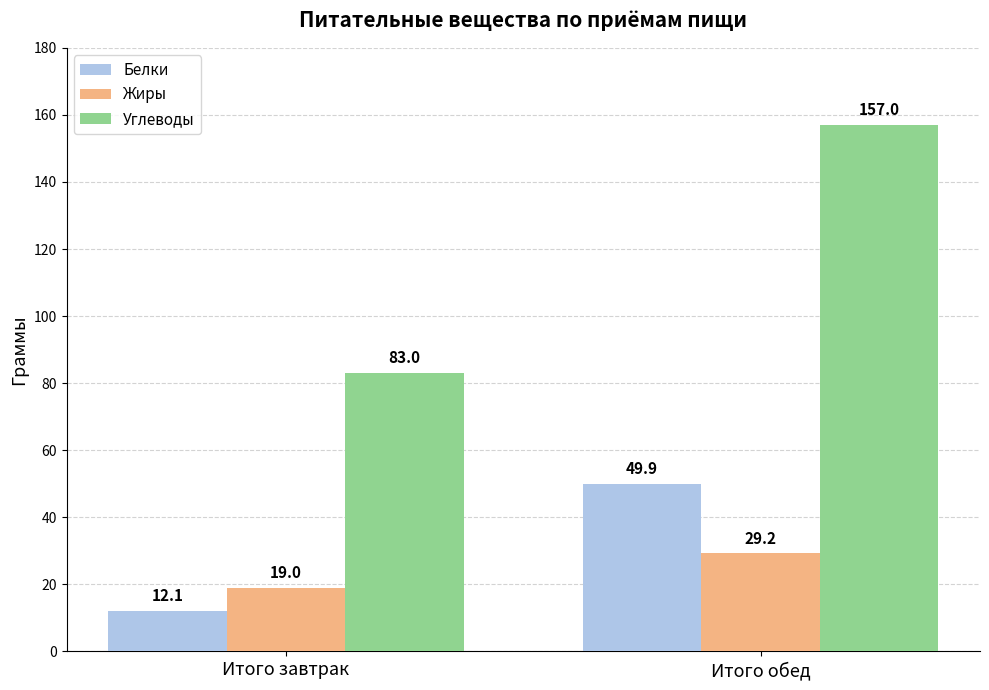

Which series has the widest spread of values?

Углеводы